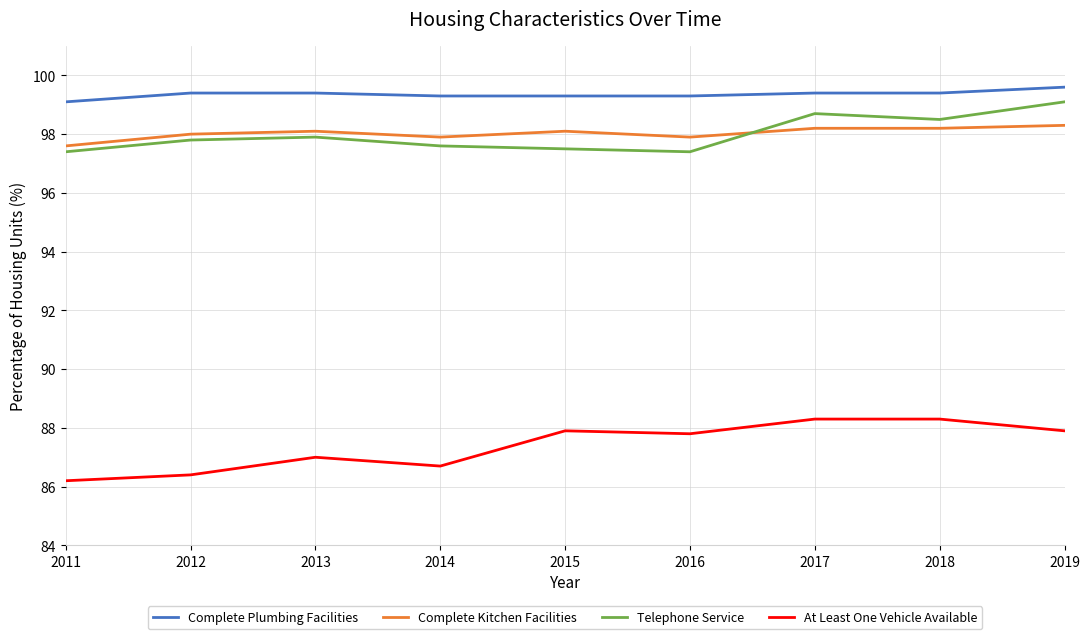

What is the maximum value for Complete Kitchen Facilities?

98.3